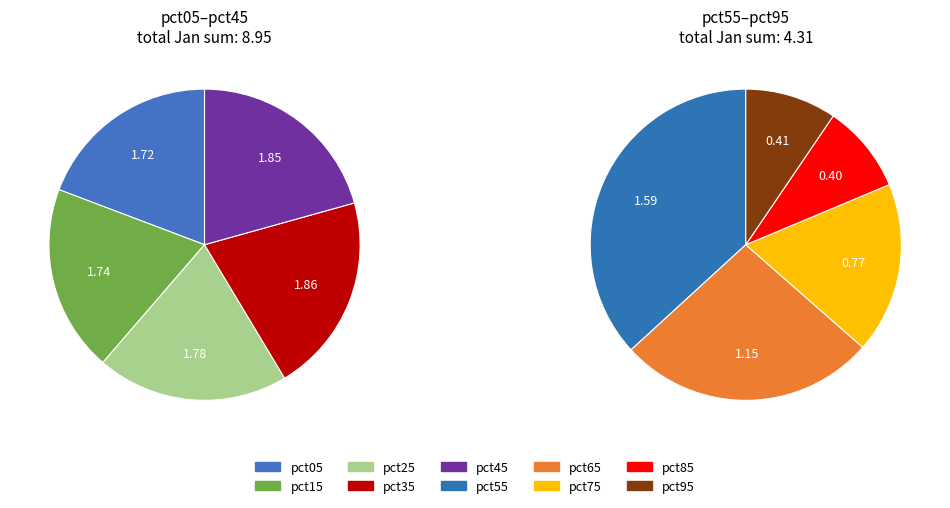

What is the largest slice in the pie chart?

pct35